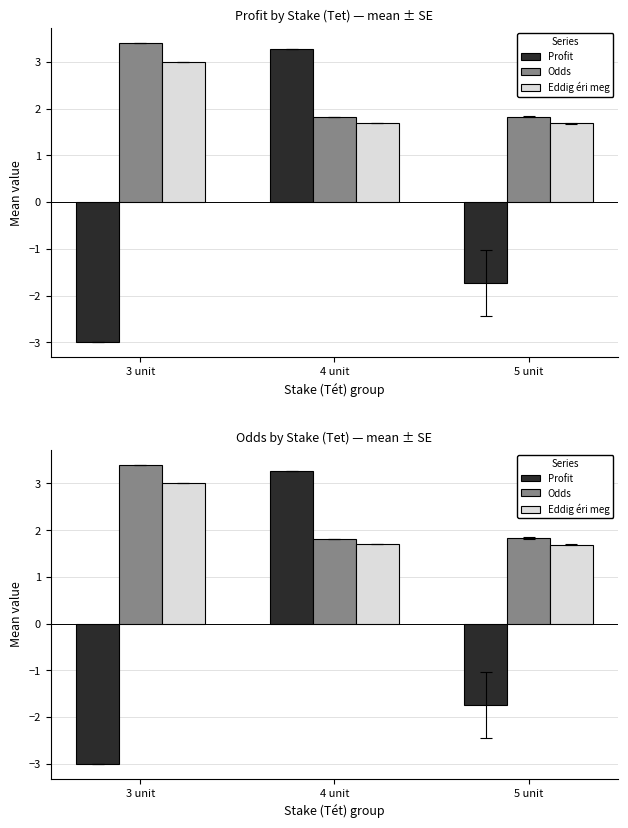

What is the maximum value shown in the chart?

3.4